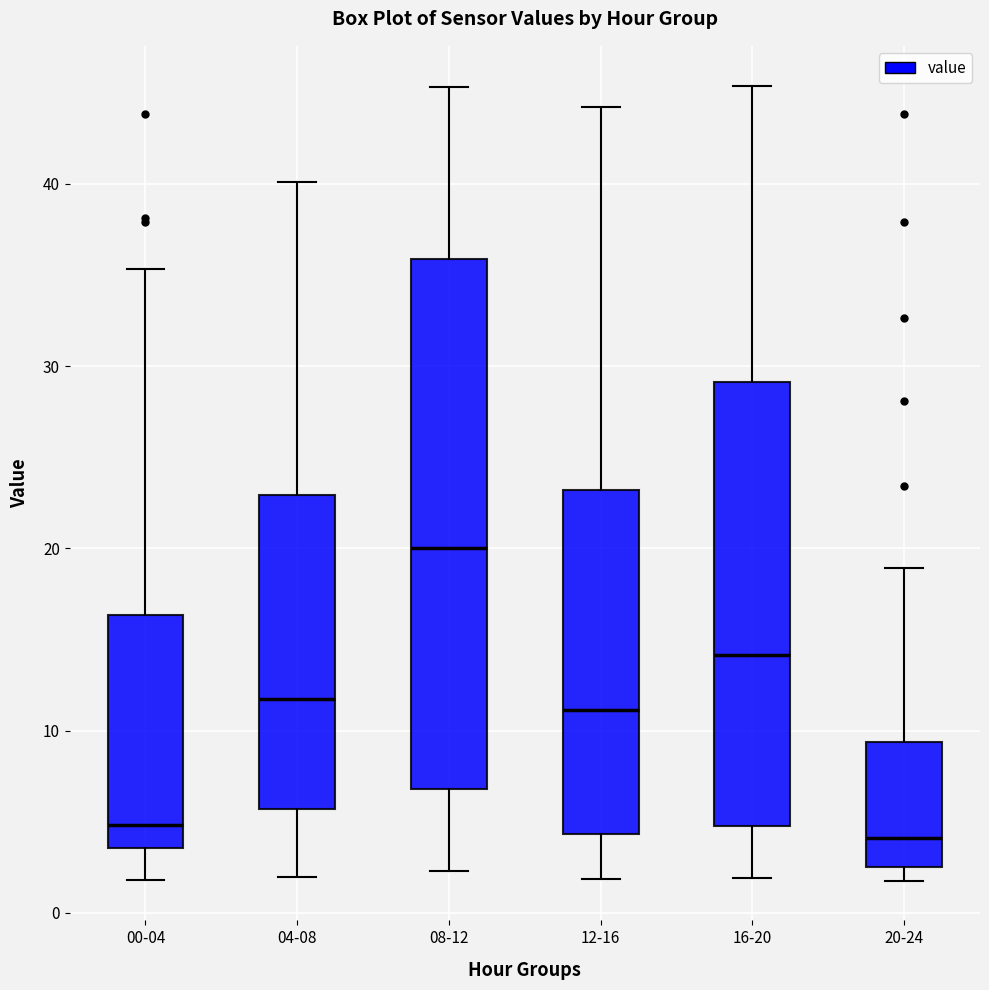

Where does the median line of the box for 20-24 sit on the y-axis? The values are not printed on the chart, so give them approximately, as read against the axis.

4